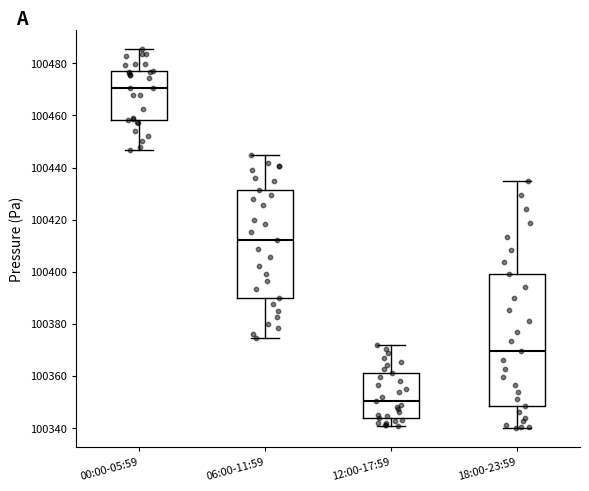

Where does the median line of the box for 18:00-23:59 sit on the y-axis? The values are not printed on the chart, so give them approximately, as read against the axis.

100370